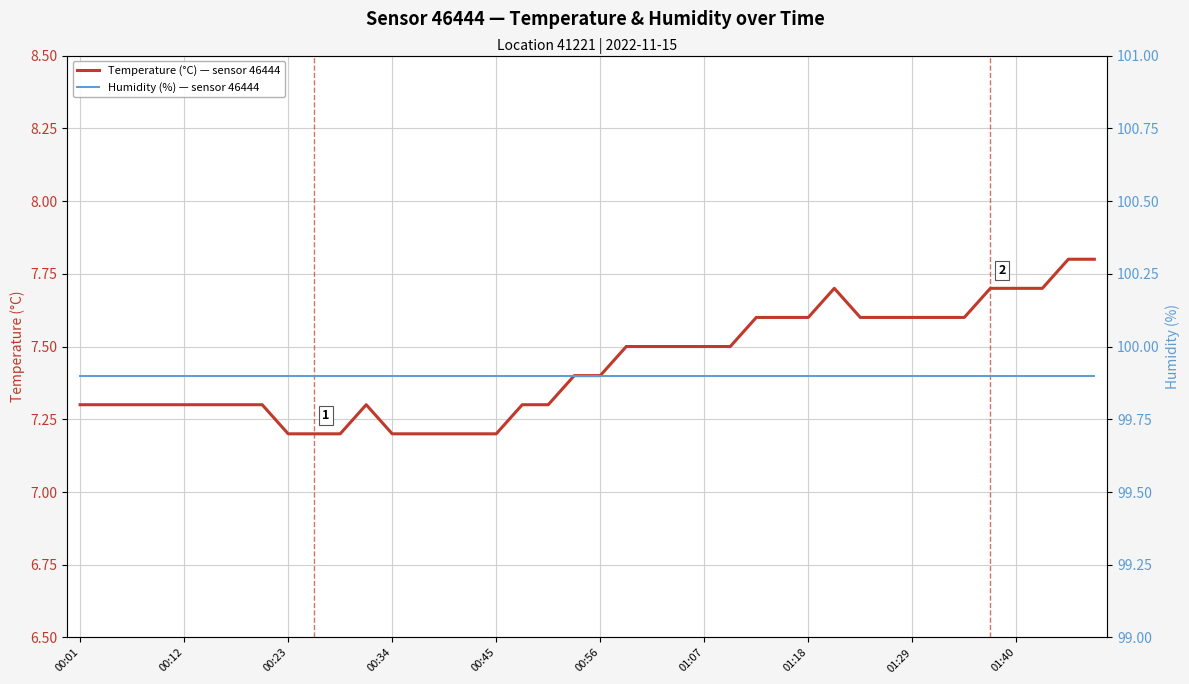

In temperature, how many points are higher than both neighbors (excluding endpoints)?

2